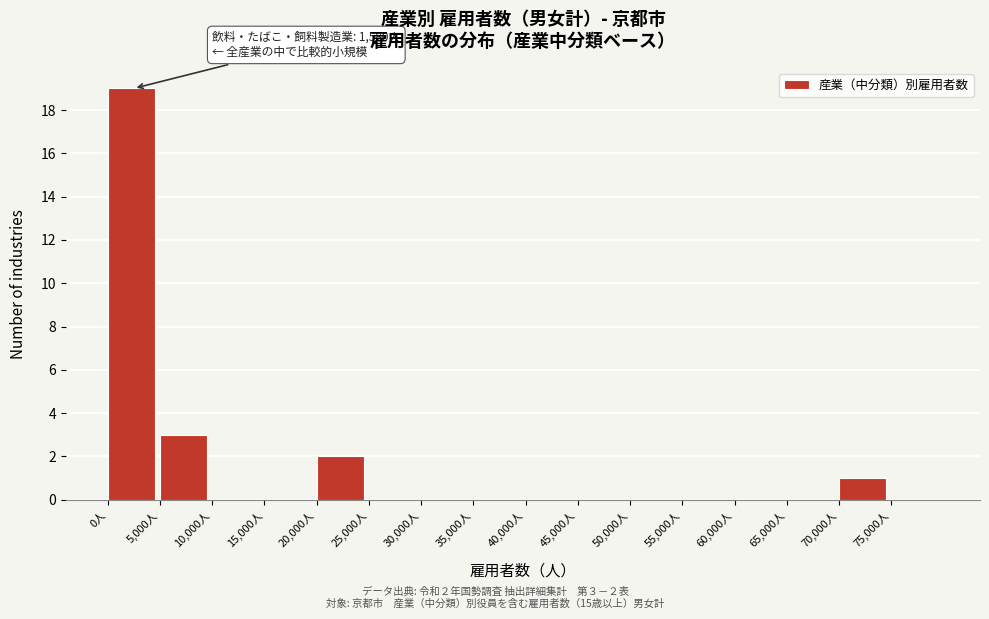

Over which range of the x-axis is the bar tallest?

0 to 5000